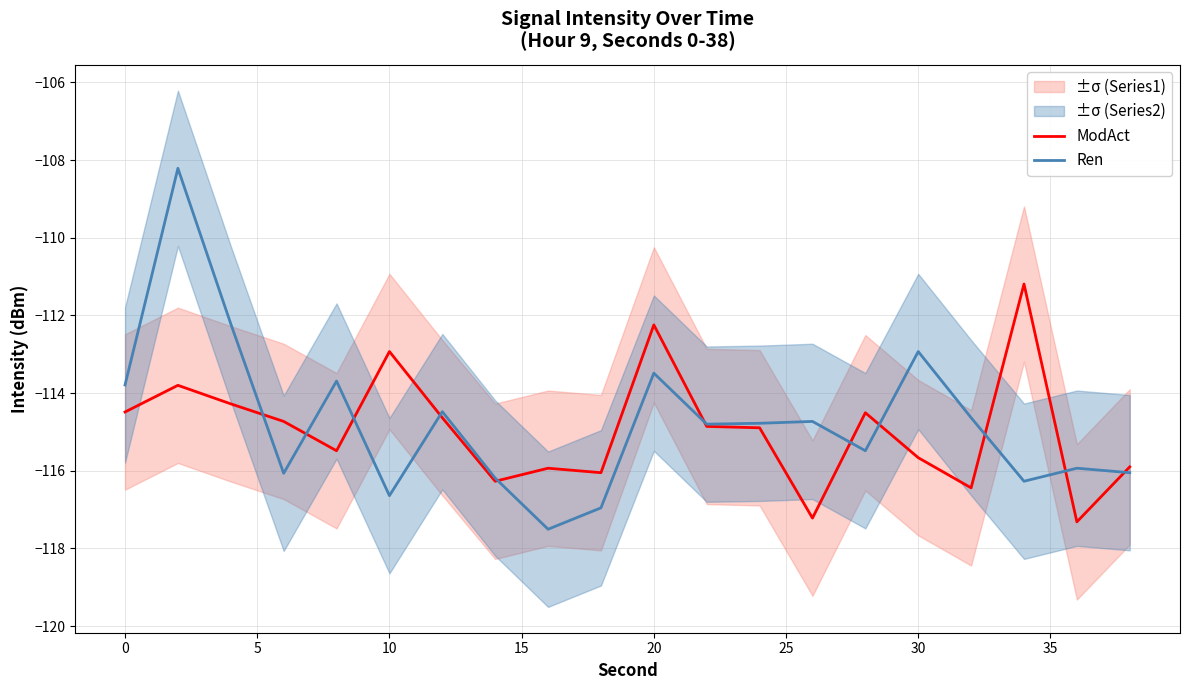

What is the maximum value for Ren?

-108.2